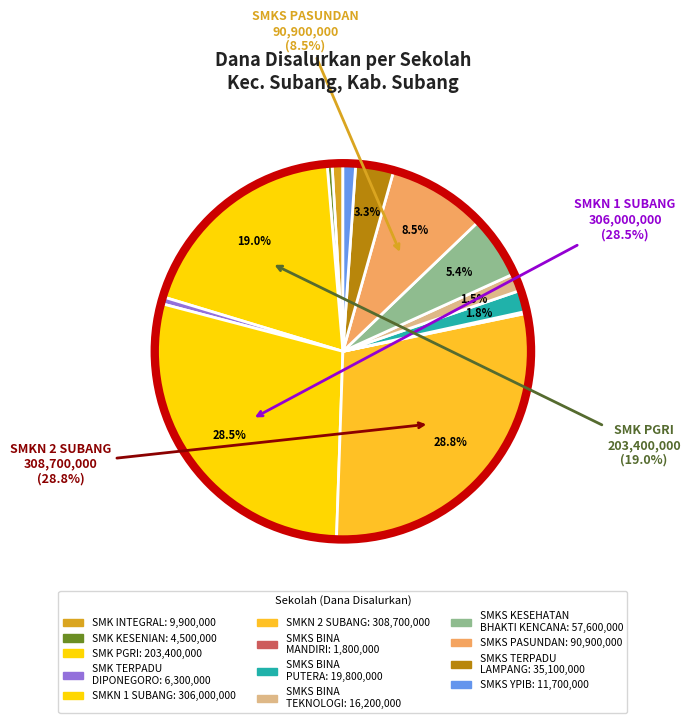

What is the largest slice in the pie chart?

SMKN 2 SUBANG